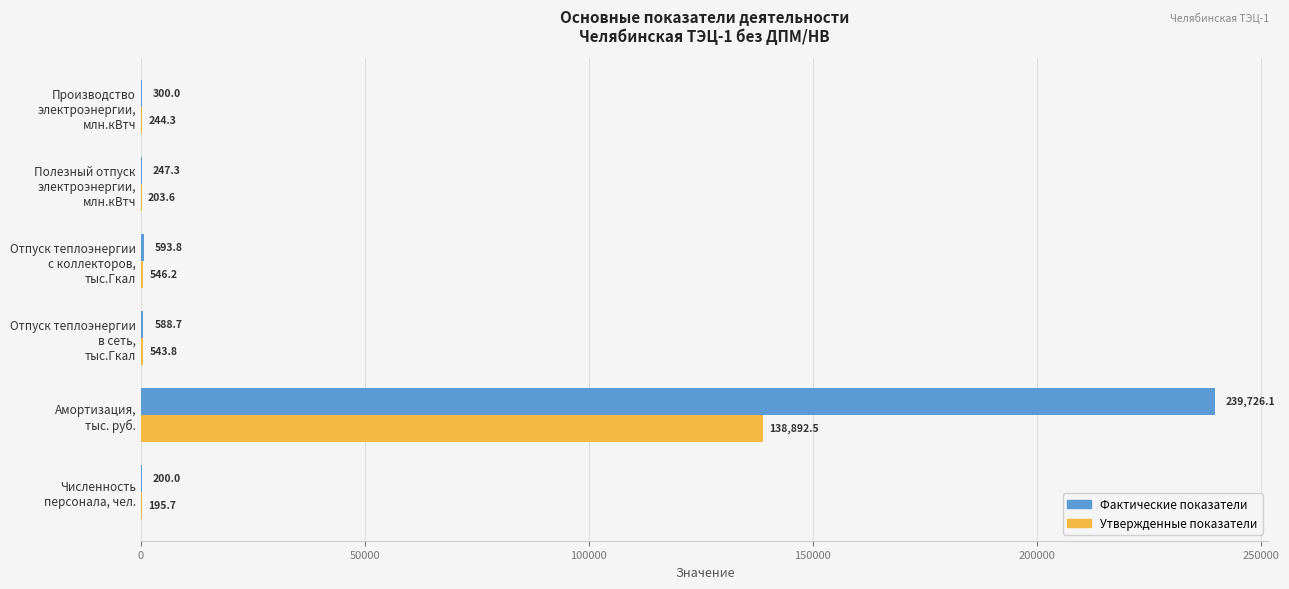

How many distinct data groups are displayed?

2